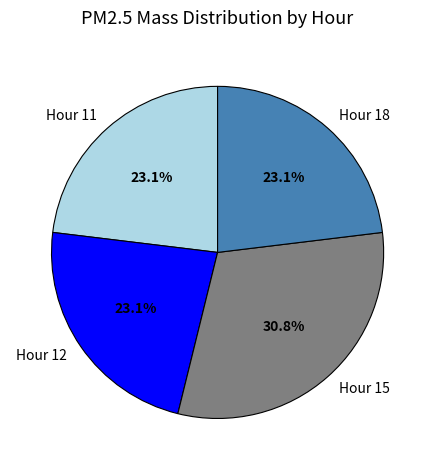

Is the sum of Hour 15 and Hour 18 greater than half?

Yes